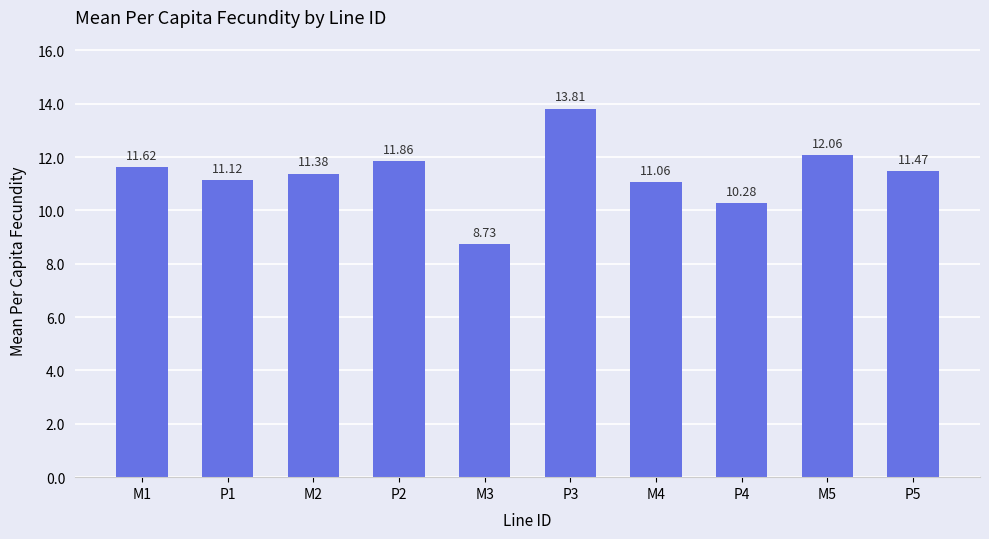

At which category does the chart reach its minimum across all series?

M3